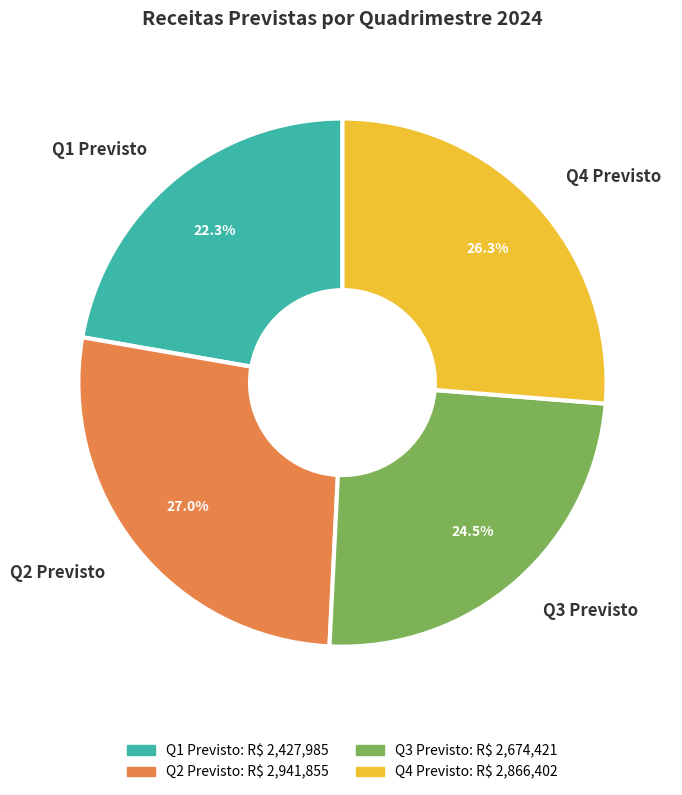

Do Q3 Previsto and Q1 Previsto together represent more than half of the pie?

No